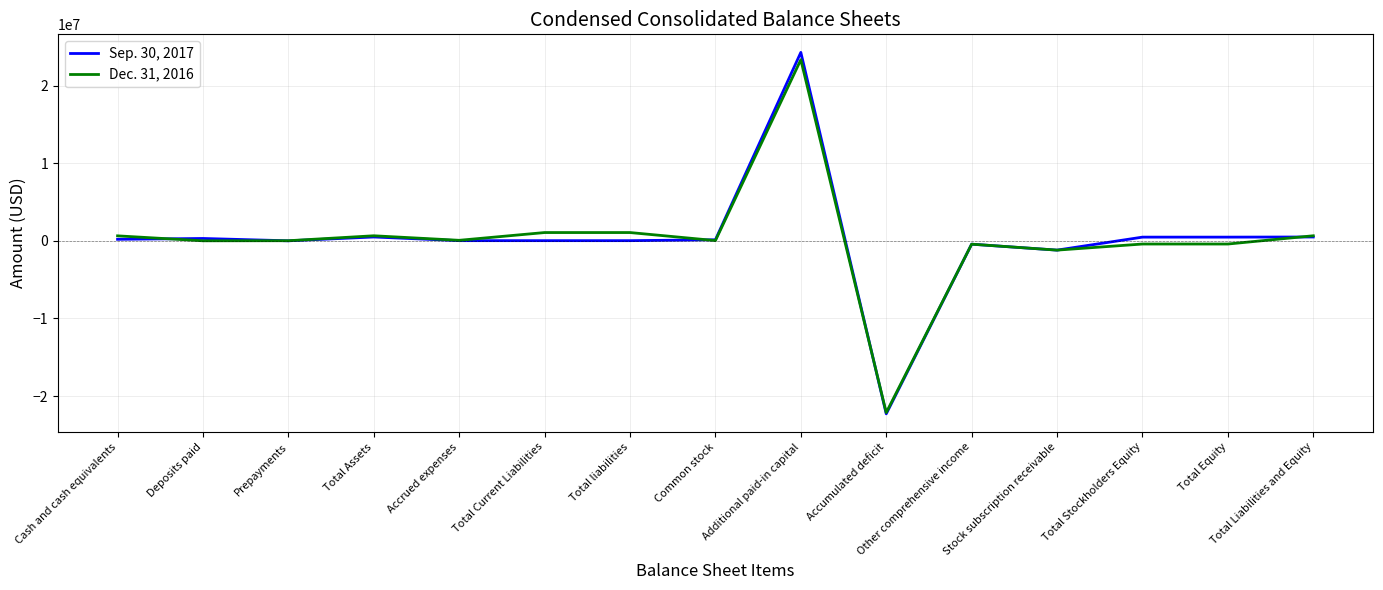

What is the difference between the second highest and minimum values in the Sep. 30, 2017 series?

22781110